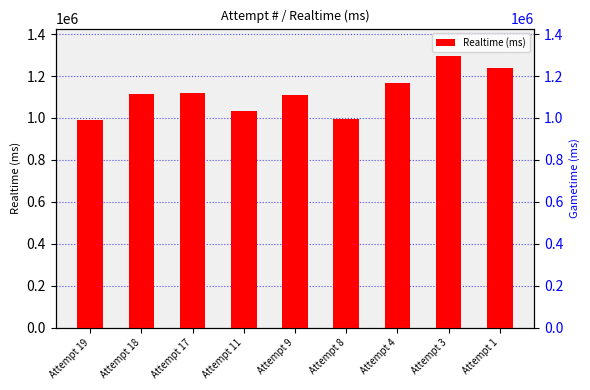

Which has a higher value, Attempt 18 or Attempt 11?

Attempt 18